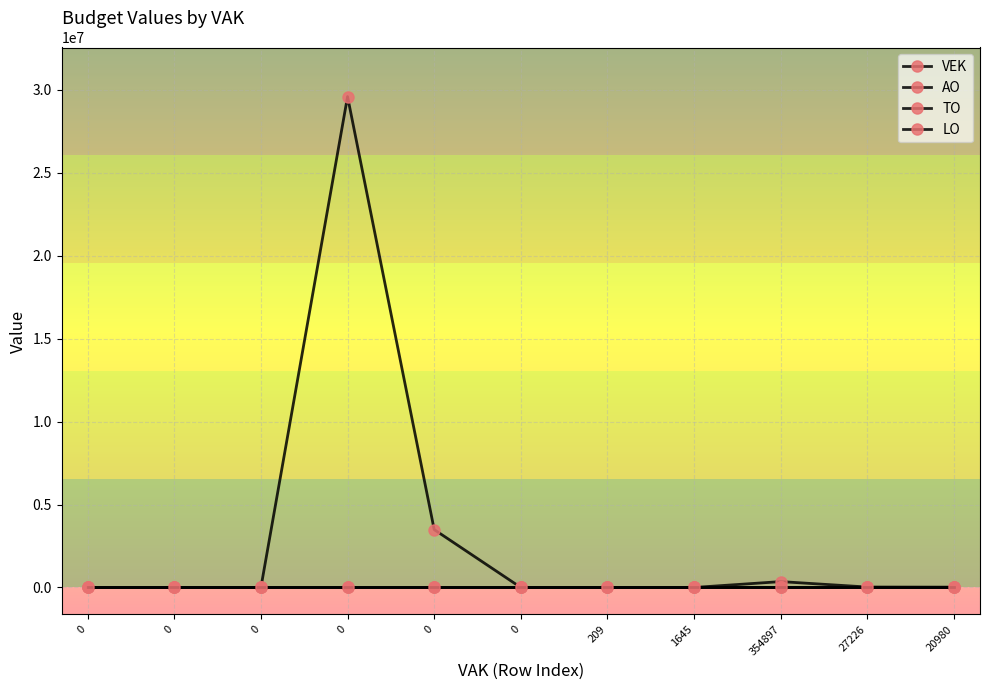

True or false: TO has more than 0 points higher than both neighbors.

True